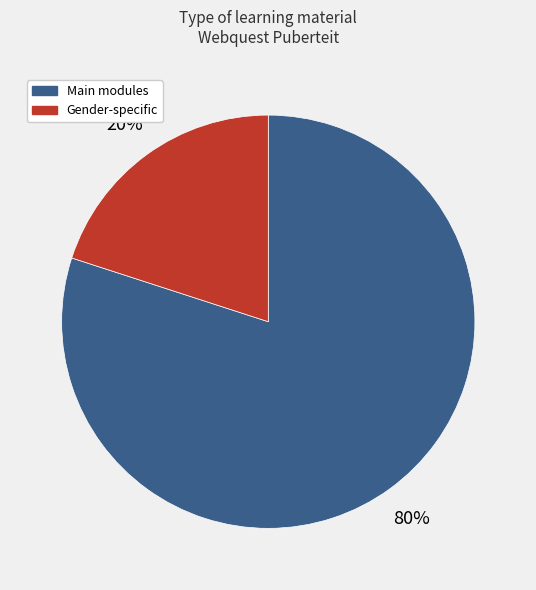

To the nearest percent, what is the difference between the largest and smallest slice percentages?

60%